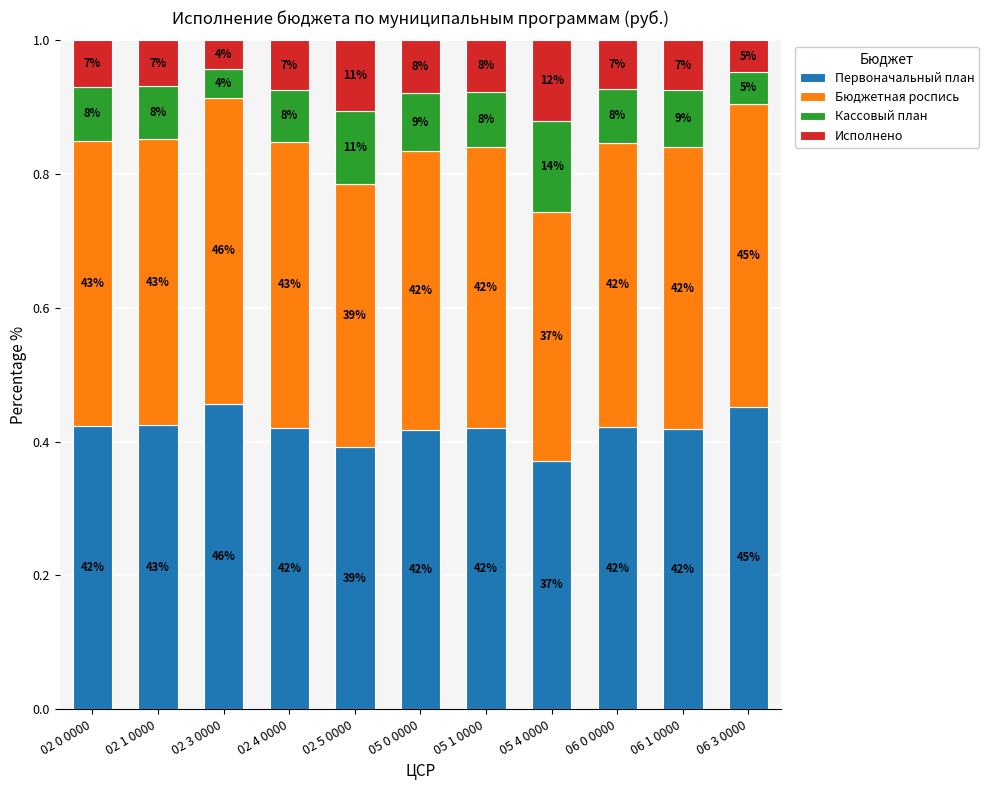

Are the bars horizontal?

No